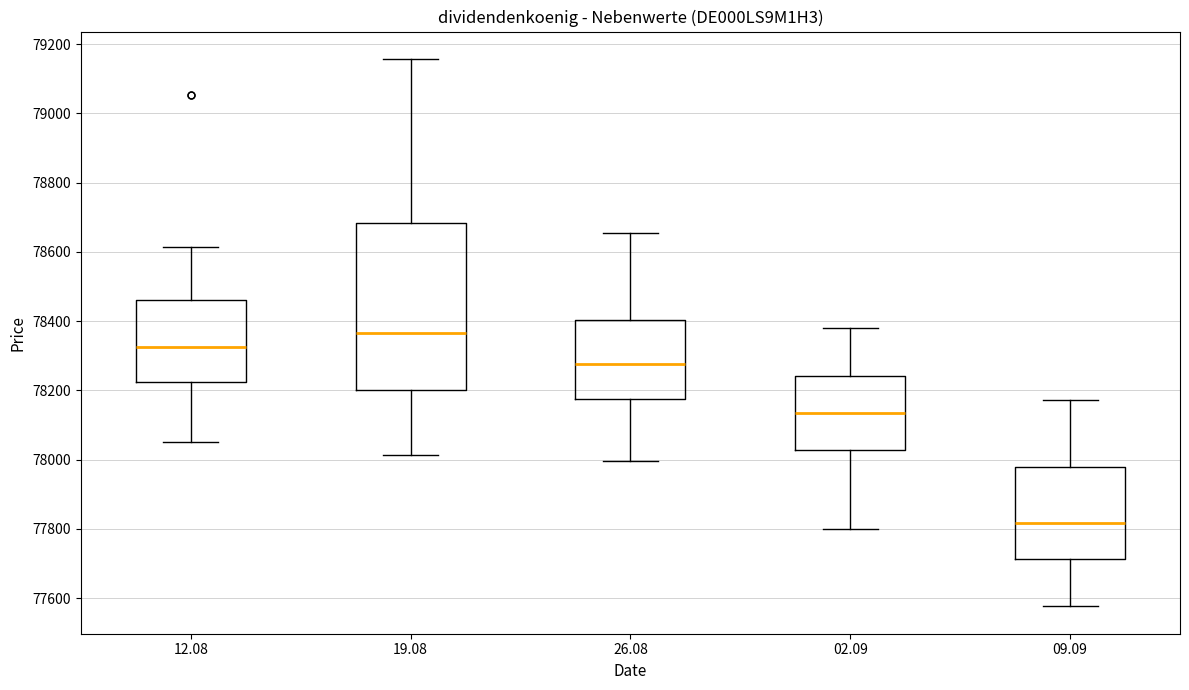

Reading left to right, transcribe this box plot: for each box, give where its median line is, the range the box spans, and where its two whiskers end, as read against the y-axis. The values are not printed on the chart, so give them approximately, as read against the axis.

12.08: median 78320, box 78220 to 78460, whiskers 78060 to 78620
19.08: median 78360, box 78200 to 78680, whiskers 78020 to 79160
26.08: median 78280, box 78180 to 78400, whiskers 78000 to 78660
02.09: median 78140, box 78020 to 78240, whiskers 77800 to 78380
09.09: median 77820, box 77720 to 77980, whiskers 77580 to 78180